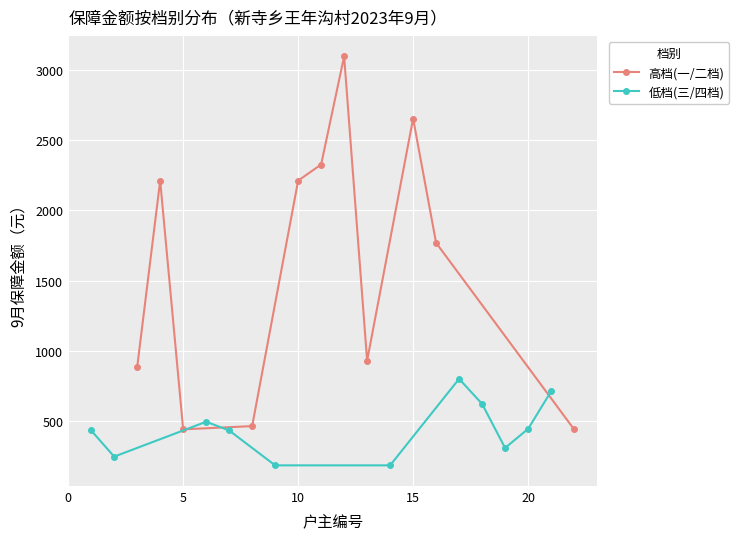

True or false: 低档(三/四档) has more than 2 interior local peaks.

False